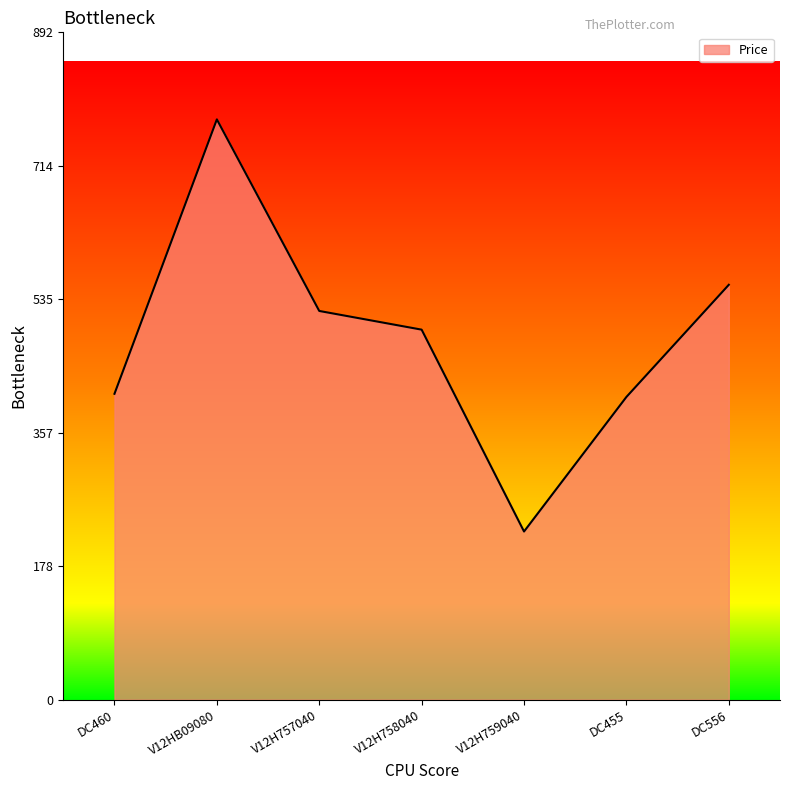

Is it true that the value at V12H758040 is 772.7?

False